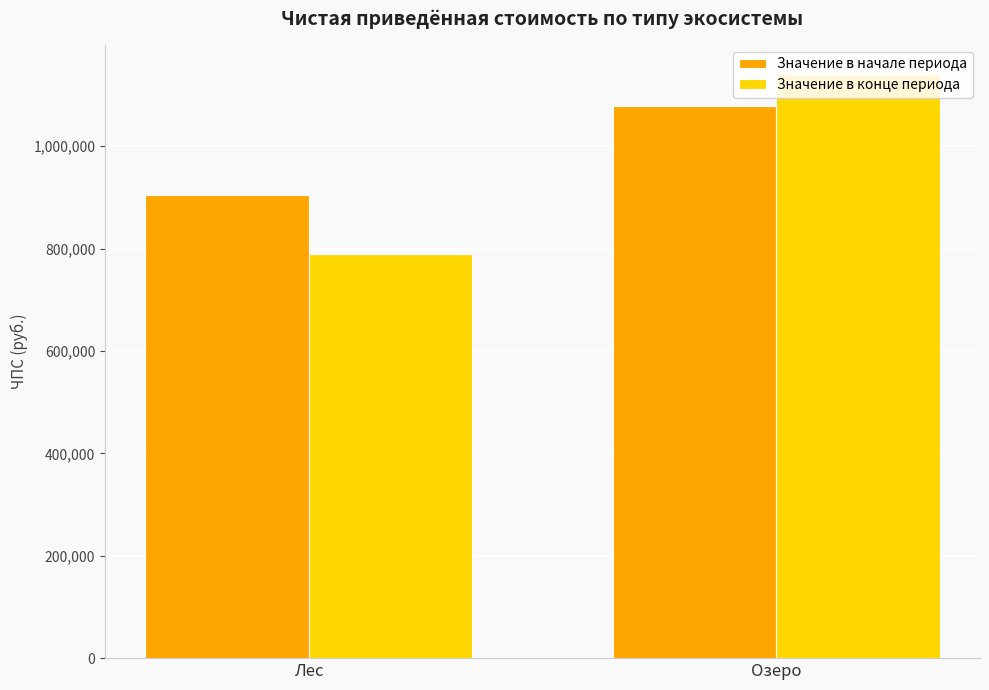

How many categories are shown in the chart?

2